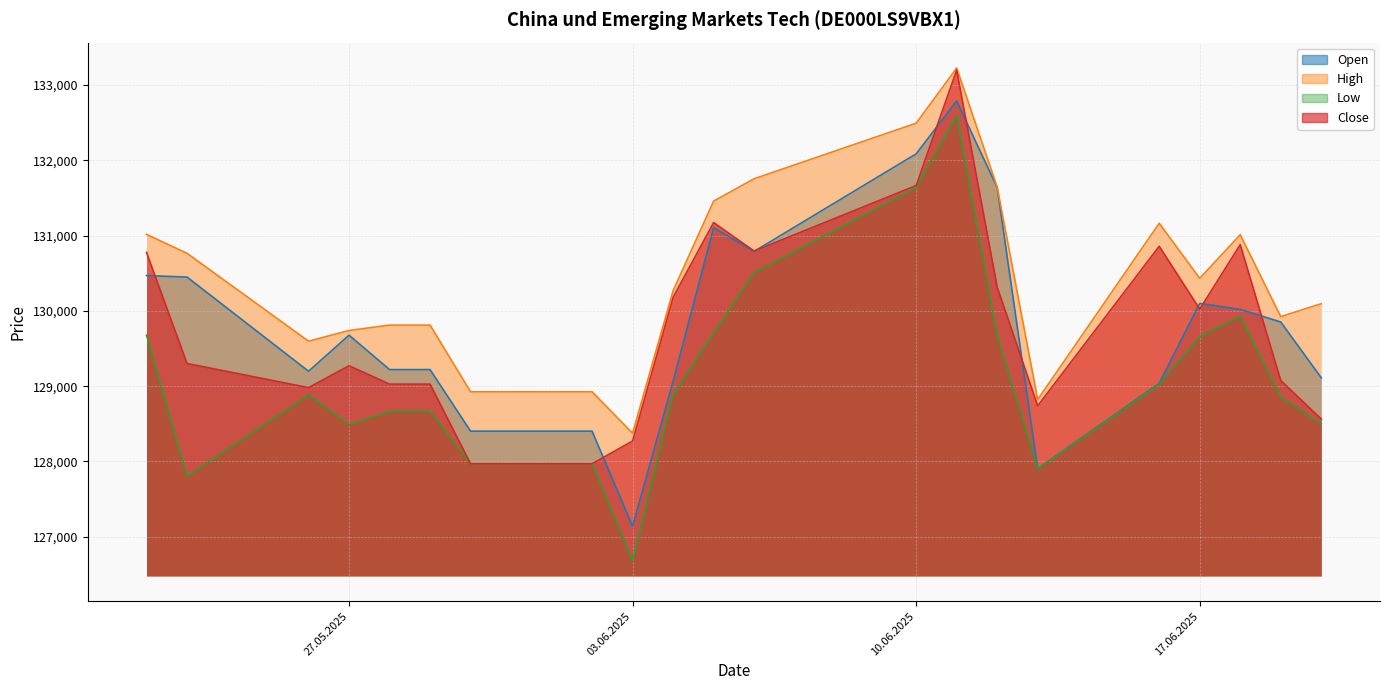

The value of High at 06.06.2025 is 131756. True or false?

True